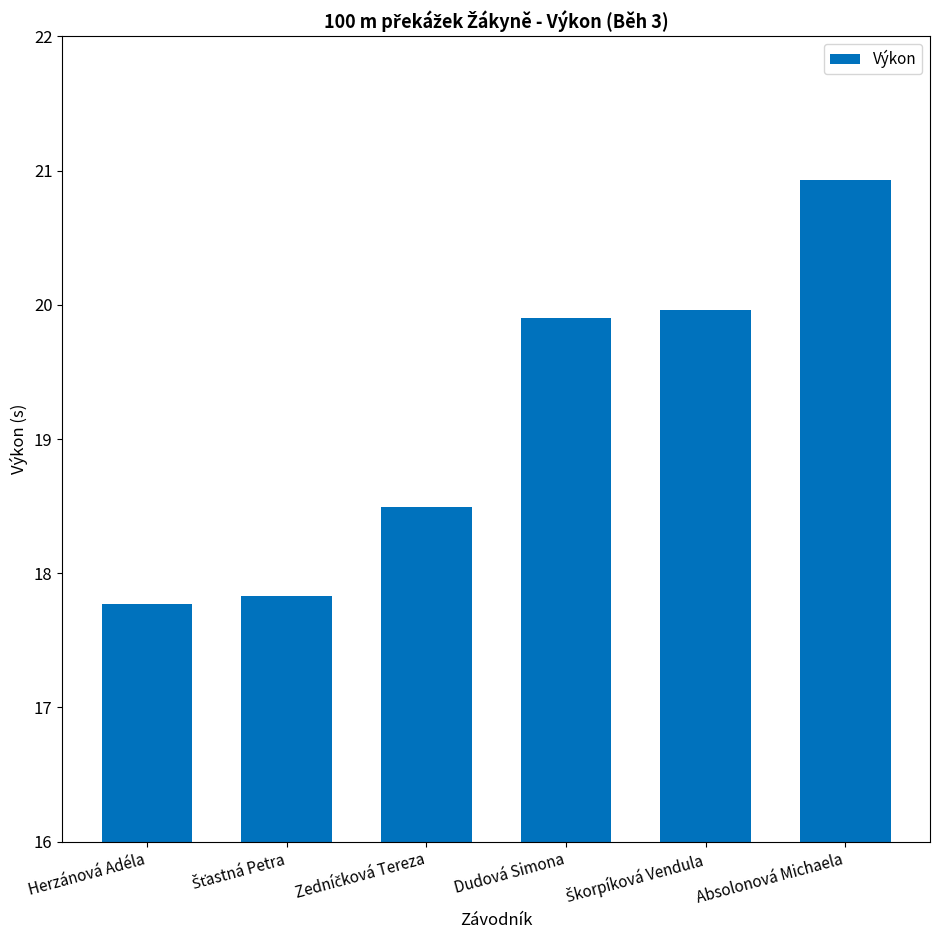

How many data points are less than 19?

3